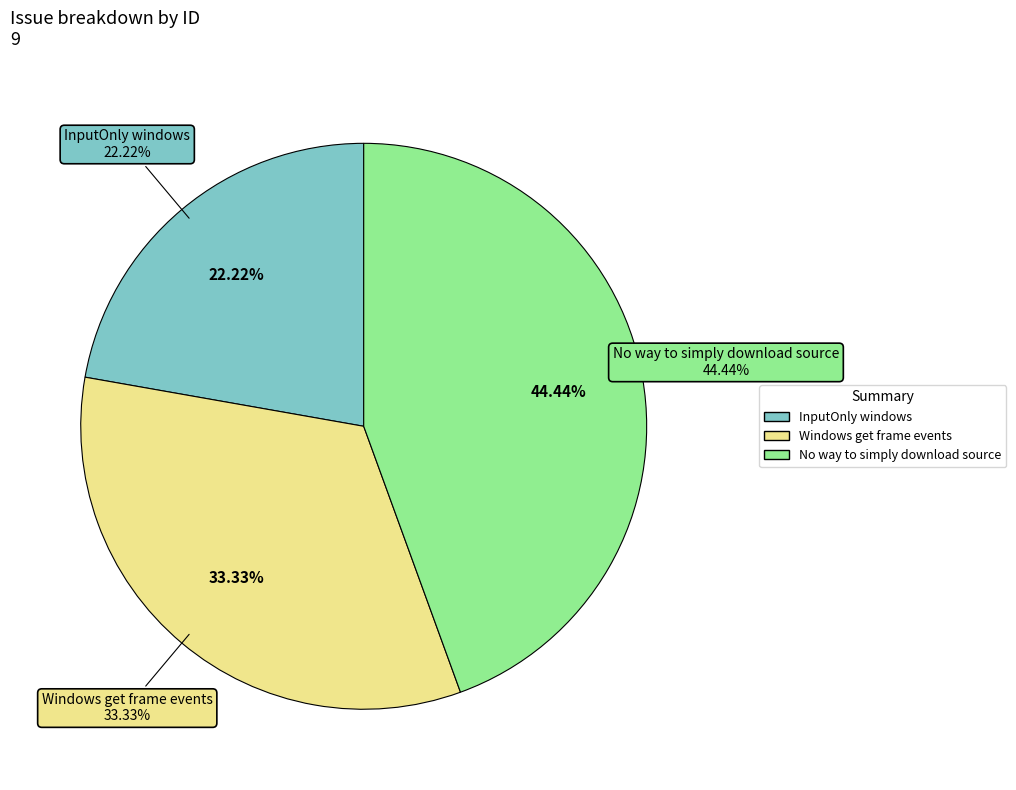

Which has a higher value, No way to simply download source or InputOnly windows?

No way to simply download source